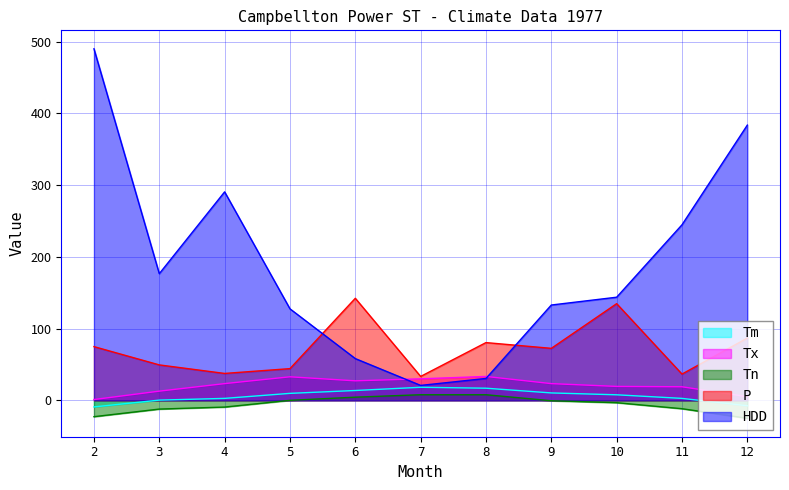

How many values in the Tx series are below 23?

5